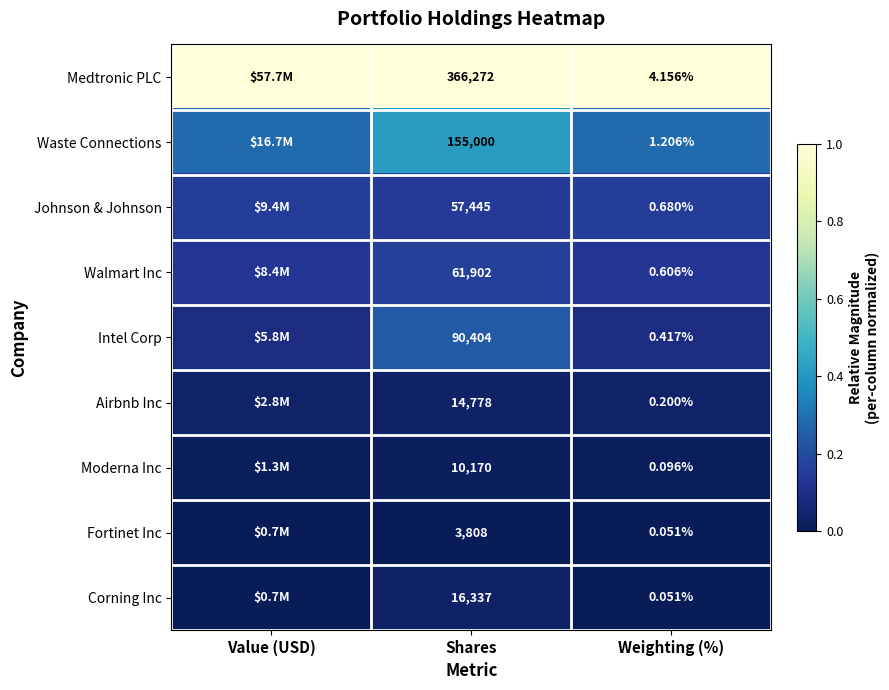

Is the value of Airbnb Inc at Shares greater than the value of Fortinet Inc at Shares?

Yes